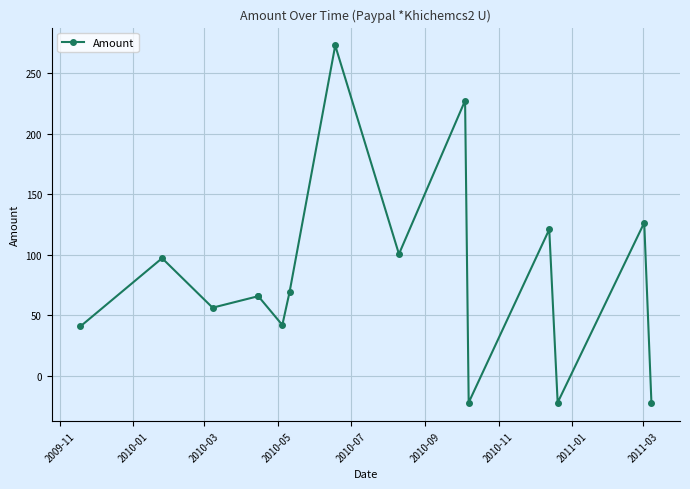

What is the greatest value displayed?

273.1